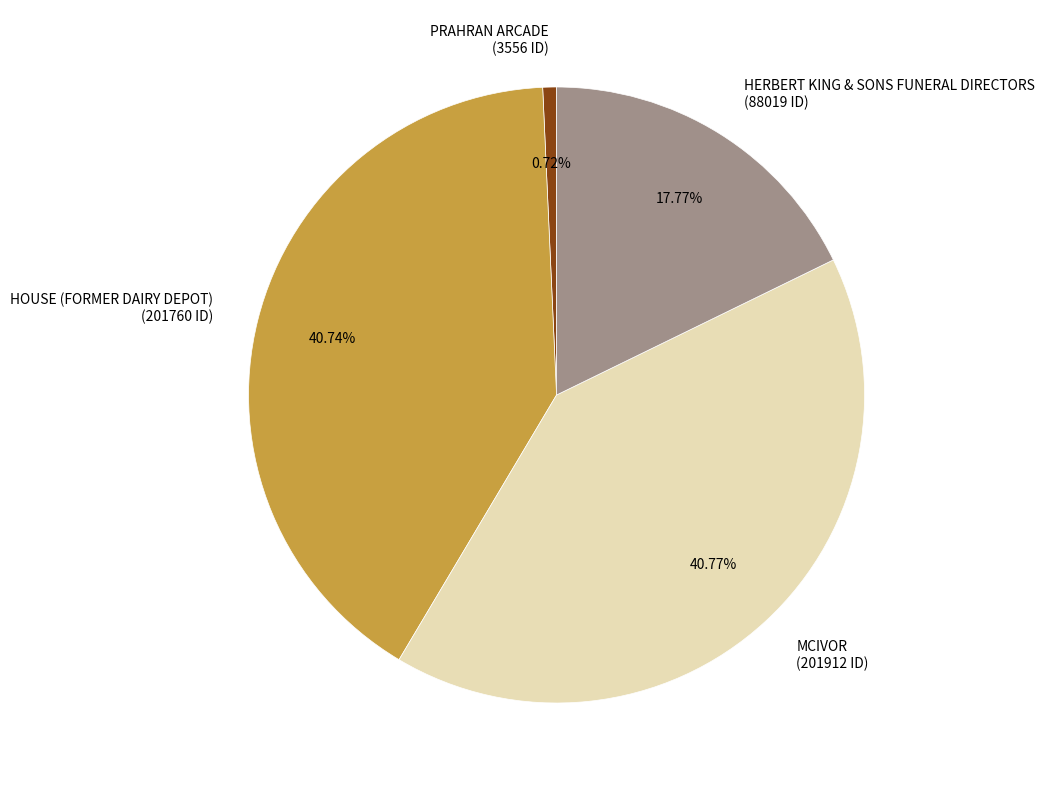

How many segments does this pie chart have?

4